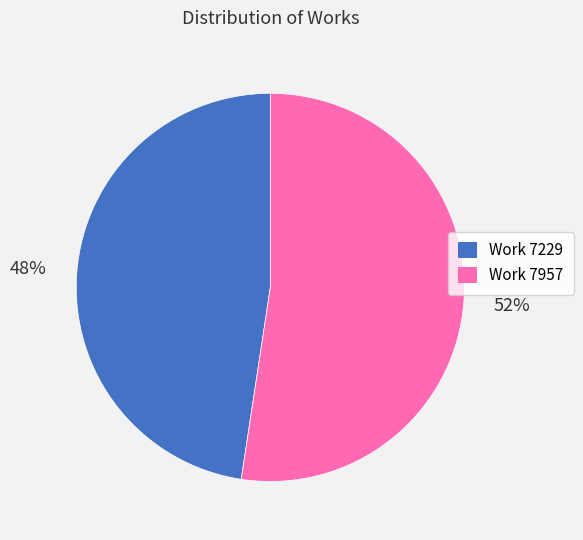

True or false: Work 7957 accounts for 52% of the total.

True